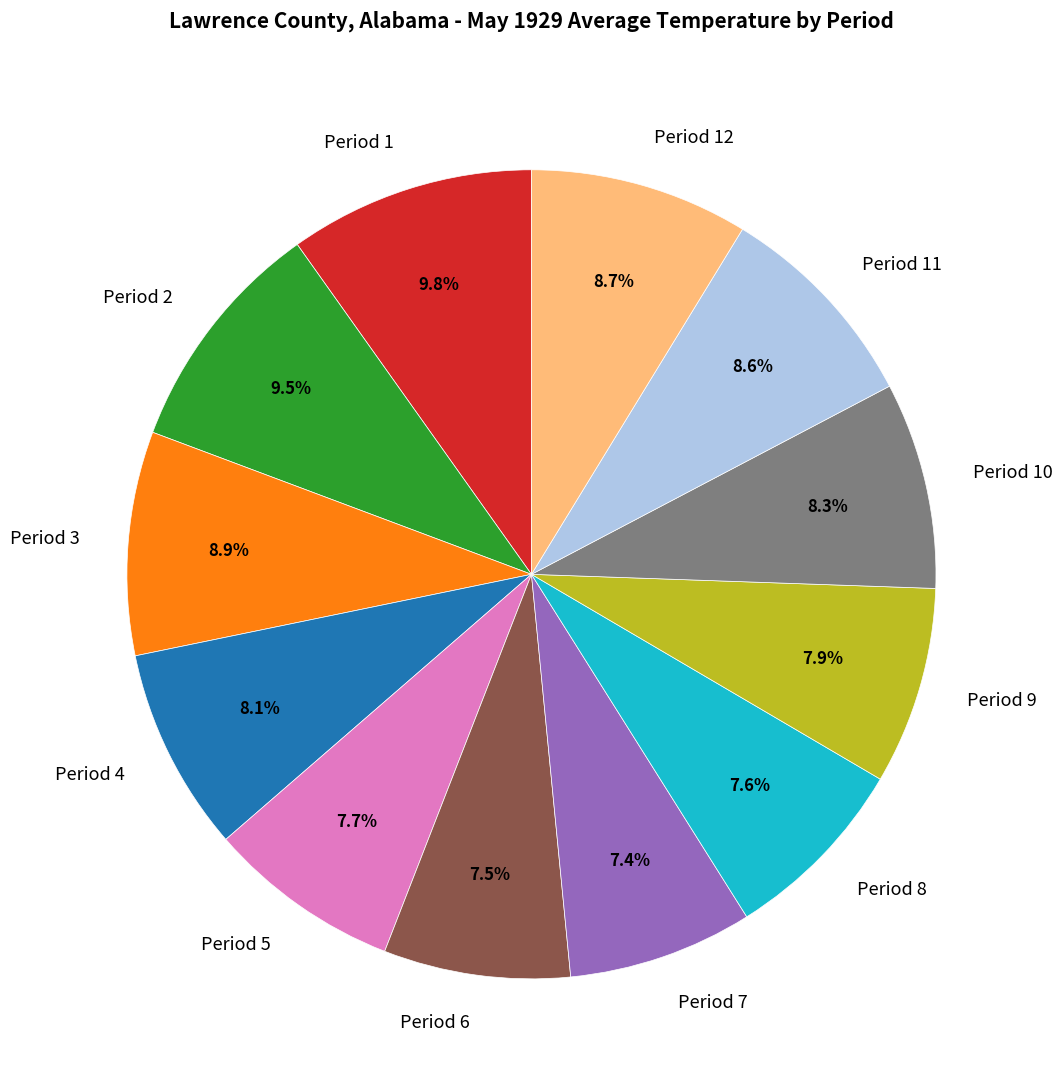

Which has a higher value, Period 12 or Period 1?

Period 1